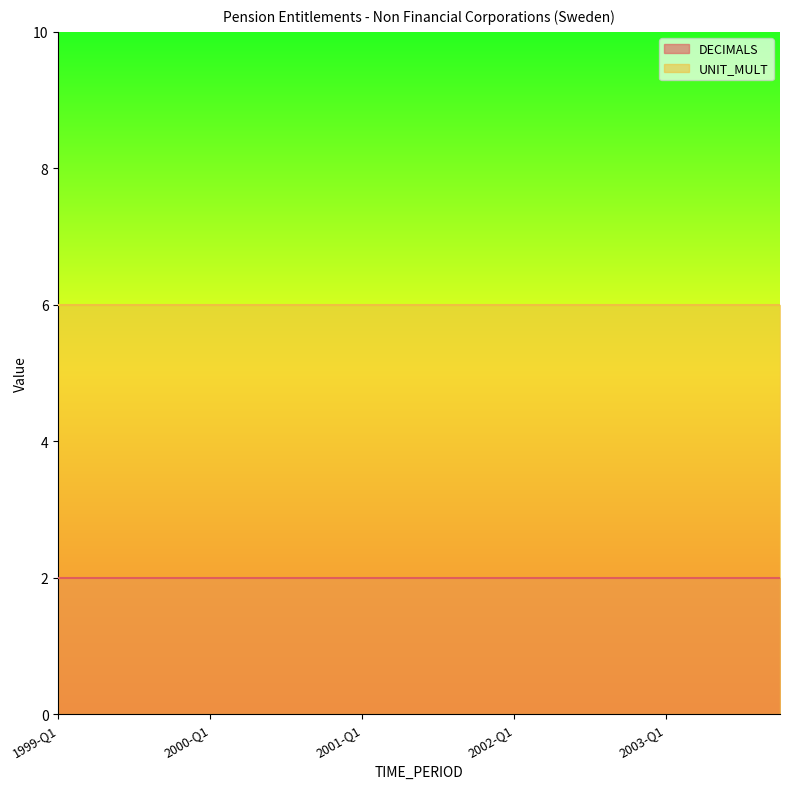

What is the maximum value for DECIMALS?

2